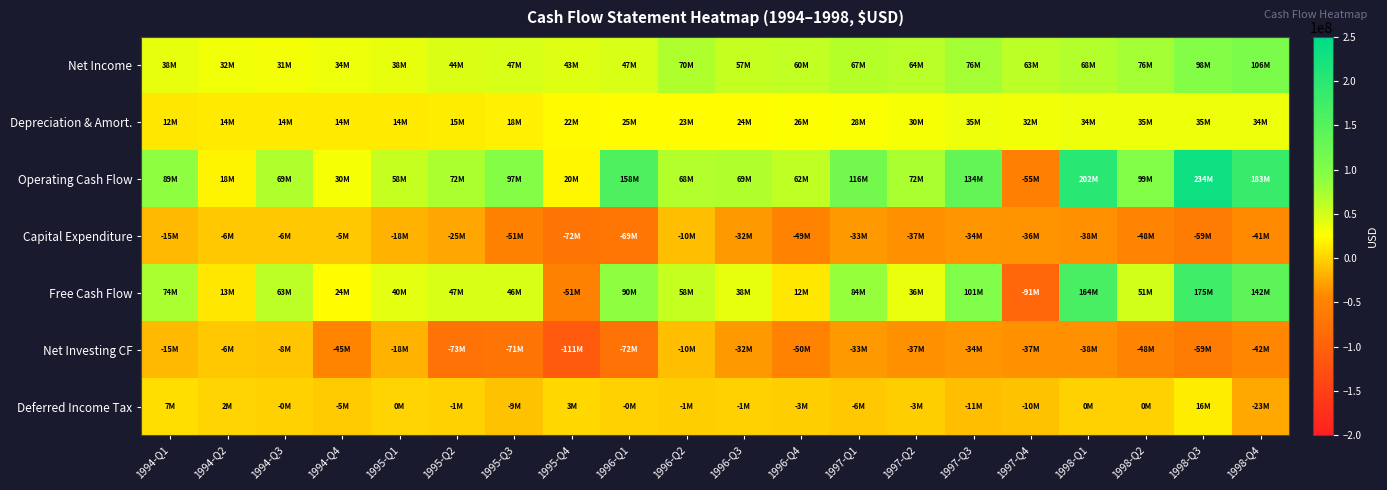

Reading left to right, transcribe all the data shown in this chart.

Net Income: 1994-Q1=38200000	1994-Q2=32100000	1994-Q3=31200000	1994-Q4=33800000	1995-Q1=38400000	1995-Q2=44400000	1995-Q3=47200000	1995-Q4=42600000	1996-Q1=46900000	1996-Q2=70100000	1996-Q3=57100000	1996-Q4=59700000	1997-Q1=66700000	1997-Q2=64000000	1997-Q3=76500000	1997-Q4=63100000	1998-Q1=68000000	1998-Q2=76300000	1998-Q3=97800000	1998-Q4=106400000
Depreciation & Amort.: 1994-Q1=12500000	1994-Q2=13900000	1994-Q3=14100000	1994-Q4=14100000	1995-Q1=14100000	1995-Q2=14600000	1995-Q3=17800000	1995-Q4=22200000	1996-Q1=24800000	1996-Q2=23300000	1996-Q3=24200000	1996-Q4=26000000	1997-Q1=27800000	1997-Q2=29700000	1997-Q3=34900000	1997-Q4=32300000	1998-Q1=34200000	1998-Q2=35300000	1998-Q3=35100000	1998-Q4=33900000
Operating Cash Flow: 1994-Q1=88900000	1994-Q2=18400000	1994-Q3=69100000	1994-Q4=29500000	1995-Q1=57700000	1995-Q2=72000000	1995-Q3=97300000	1995-Q4=20300000	1996-Q1=158300000	1996-Q2=68500000	1996-Q3=69300000	1996-Q4=61600000	1997-Q1=116400000	1997-Q2=72500000	1997-Q3=134300000	1997-Q4=-55100000	1998-Q1=202300000	1998-Q2=98900000	1998-Q3=234100000	1998-Q4=182800000
Capital Expenditure: 1994-Q1=-14800000	1994-Q2=-5800000	1994-Q3=-5900000	1994-Q4=-5000000	1995-Q1=-18000000	1995-Q2=-24900000	1995-Q3=-51200000	1995-Q4=-71500000	1996-Q1=-68700000	1996-Q2=-10300000	1996-Q3=-31600000	1996-Q4=-49200000	1997-Q1=-32700000	1997-Q2=-36900000	1997-Q3=-33600000	1997-Q4=-36200000	1998-Q1=-37800000	1998-Q2=-47600000	1998-Q3=-59400000	1998-Q4=-40700000
Free Cash Flow: 1994-Q1=74100000	1994-Q2=12600000	1994-Q3=63200000	1994-Q4=24500000	1995-Q1=39700000	1995-Q2=47100000	1995-Q3=46100000	1995-Q4=-51200000	1996-Q1=89600000	1996-Q2=58200000	1996-Q3=37700000	1996-Q4=12400000	1997-Q1=83700000	1997-Q2=35600000	1997-Q3=100700000	1997-Q4=-91300000	1998-Q1=164500000	1998-Q2=51300000	1998-Q3=174700000	1998-Q4=142100000
Net Investing CF: 1994-Q1=-14800000	1994-Q2=-5800000	1994-Q3=-7800000	1994-Q4=-45400000	1995-Q1=-18000000	1995-Q2=-73200000	1995-Q3=-71000000	1995-Q4=-111300000	1996-Q1=-72400000	1996-Q2=-10300000	1996-Q3=-31700000	1996-Q4=-50100000	1997-Q1=-32700000	1997-Q2=-36900000	1997-Q3=-33600000	1997-Q4=-37400000	1998-Q1=-37800000	1998-Q2=-47600000	1998-Q3=-59400000	1998-Q4=-42100000
Deferred Income Tax: 1994-Q1=7300000	1994-Q2=1500000	1994-Q3=-400000	1994-Q4=-4600000	1995-Q1=500000	1995-Q2=-700000	1995-Q3=-9400000	1995-Q4=2600000	1996-Q1=-400000	1996-Q2=-1400000	1996-Q3=-600000	1996-Q4=-2800000	1997-Q1=-5500000	1997-Q2=-3100000	1997-Q3=-10800000	1997-Q4=-9700000	1998-Q1=300000	1998-Q2=200000	1998-Q3=15900000	1998-Q4=-22600000